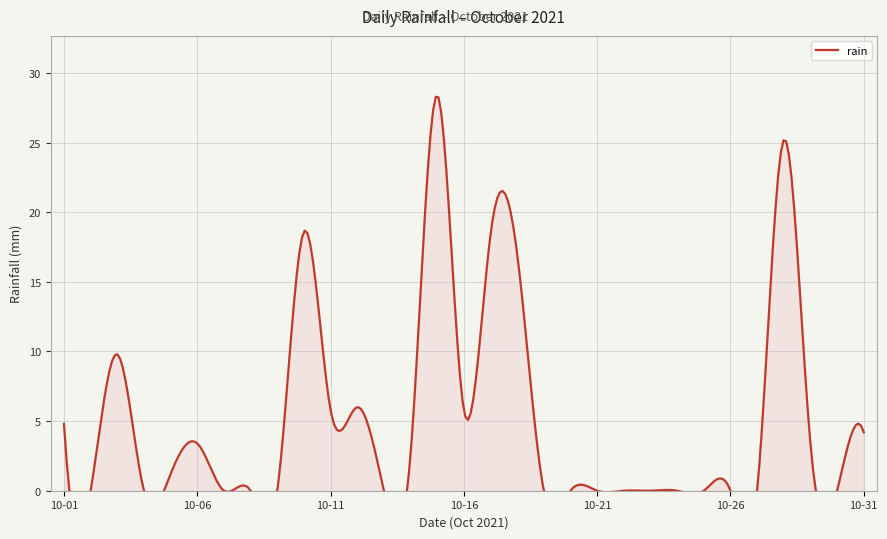

How many data points are above 0?

15